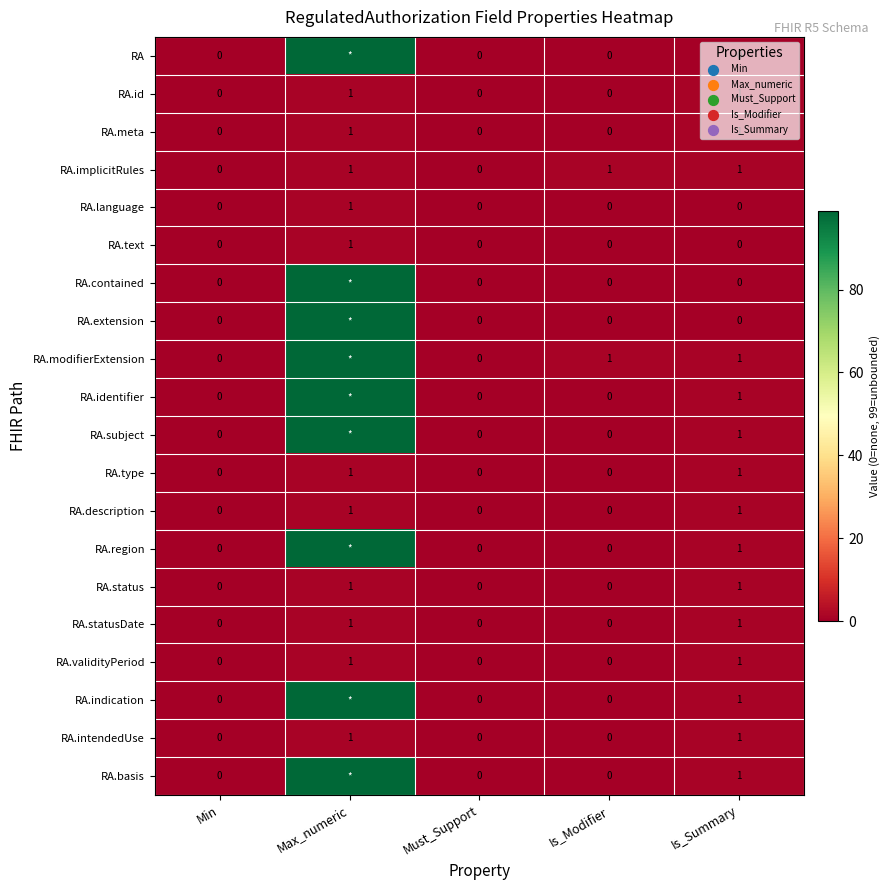

The value of RA.meta at Max_numeric is 1. True or false?

True